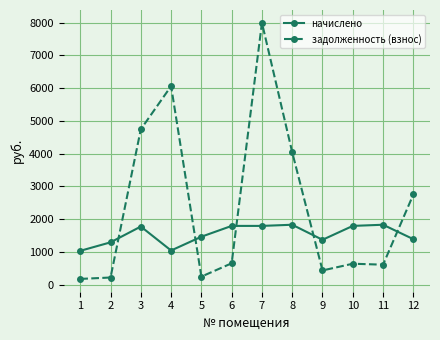

The value of начислено at 9 is 2171.5. True or false?

False